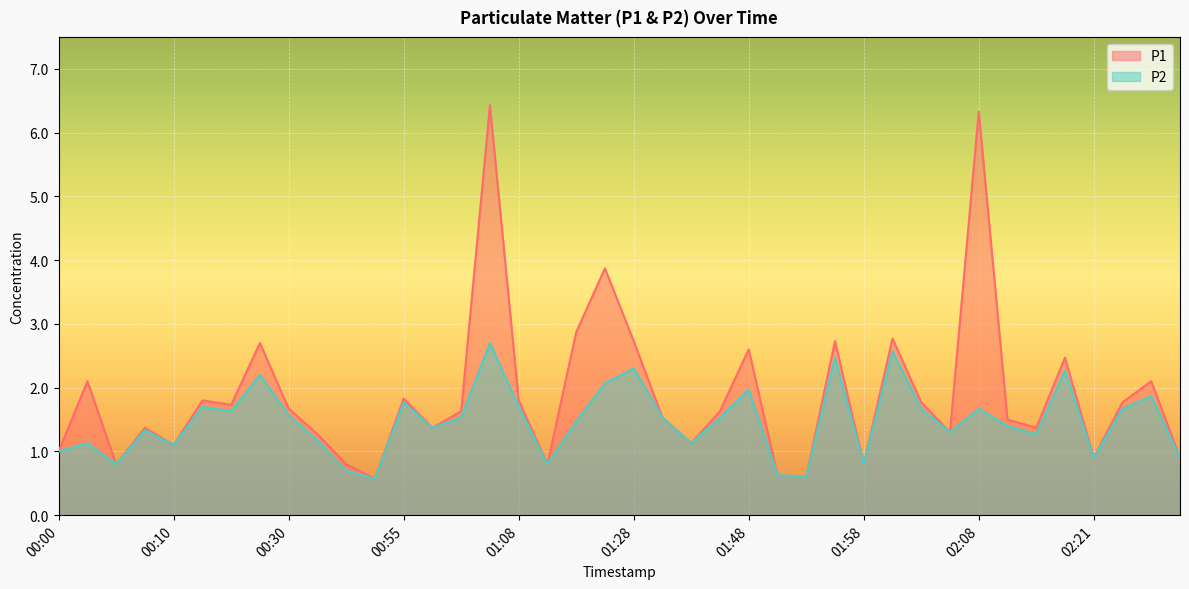

What is the sum of all P1 values?

75.1